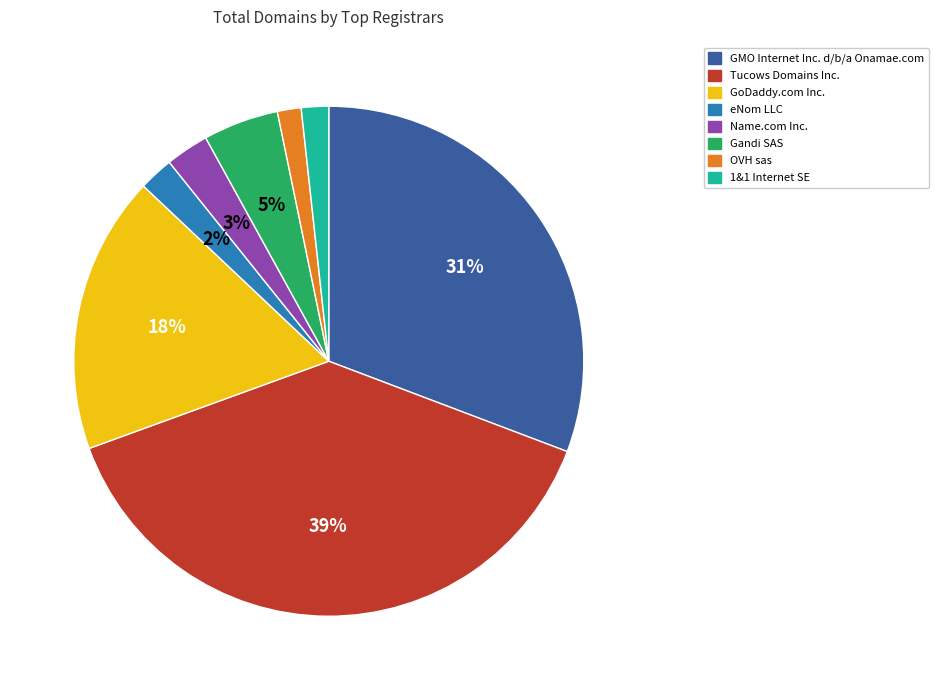

Does GMO Internet Inc. d/b/a Onamae.com account for over 50% of the chart?

No